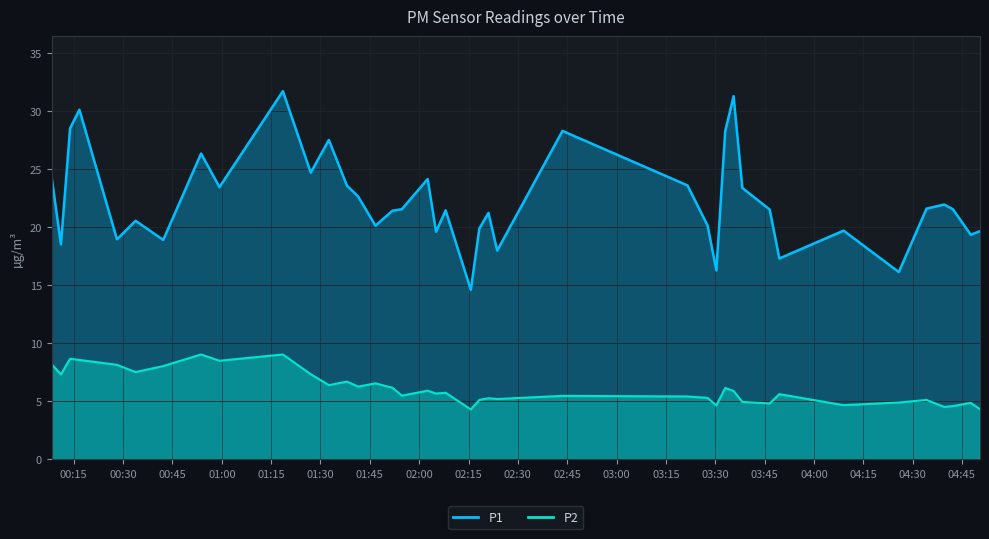

What is the sum of all P2 values?

245.7